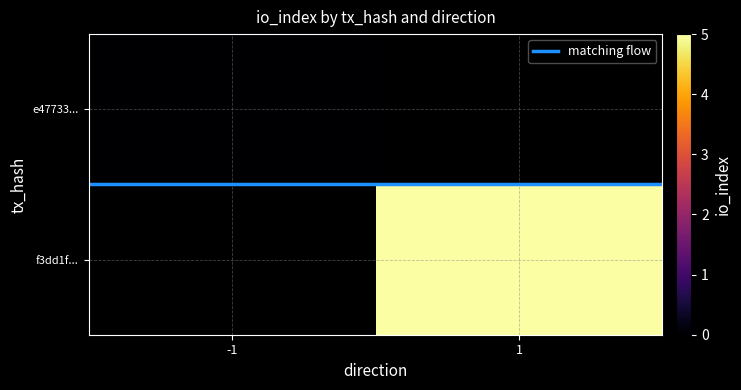

Rank the series by their maximum value, from lowest to highest.

e47733..., f3dd1f..., matching flow